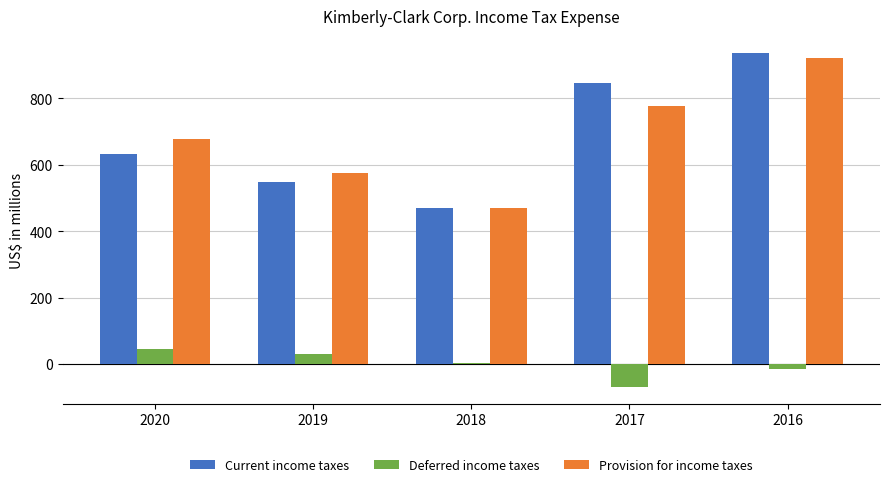

Reading right to left, what are all the values shown in this chart?

Current income taxes: 937	845	469	547	631
Deferred income taxes: -15	-69	2	29	45
Provision for income taxes: 922	776	471	576	676